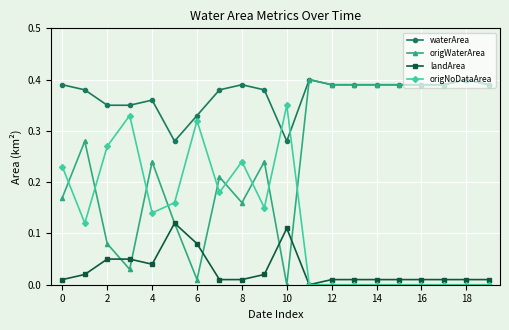

Which series has the largest total across all categories?

waterArea